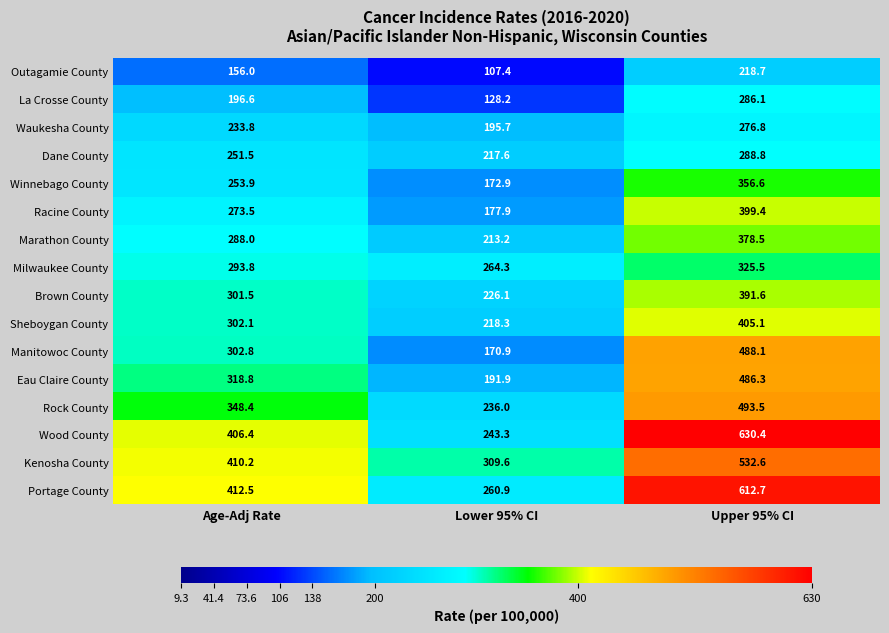

Which series has the widest spread of values?

Wood County